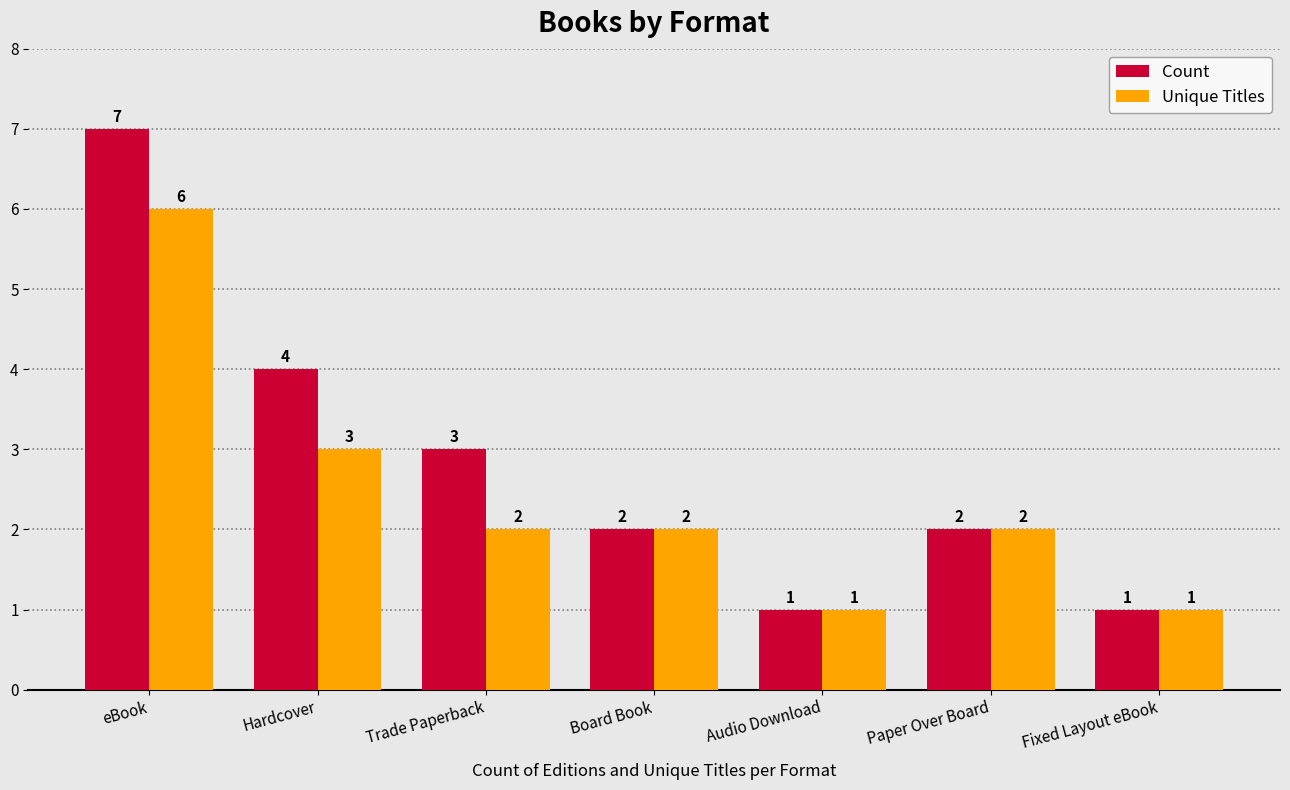

At which label is Unique Titles closest to 3?

Hardcover